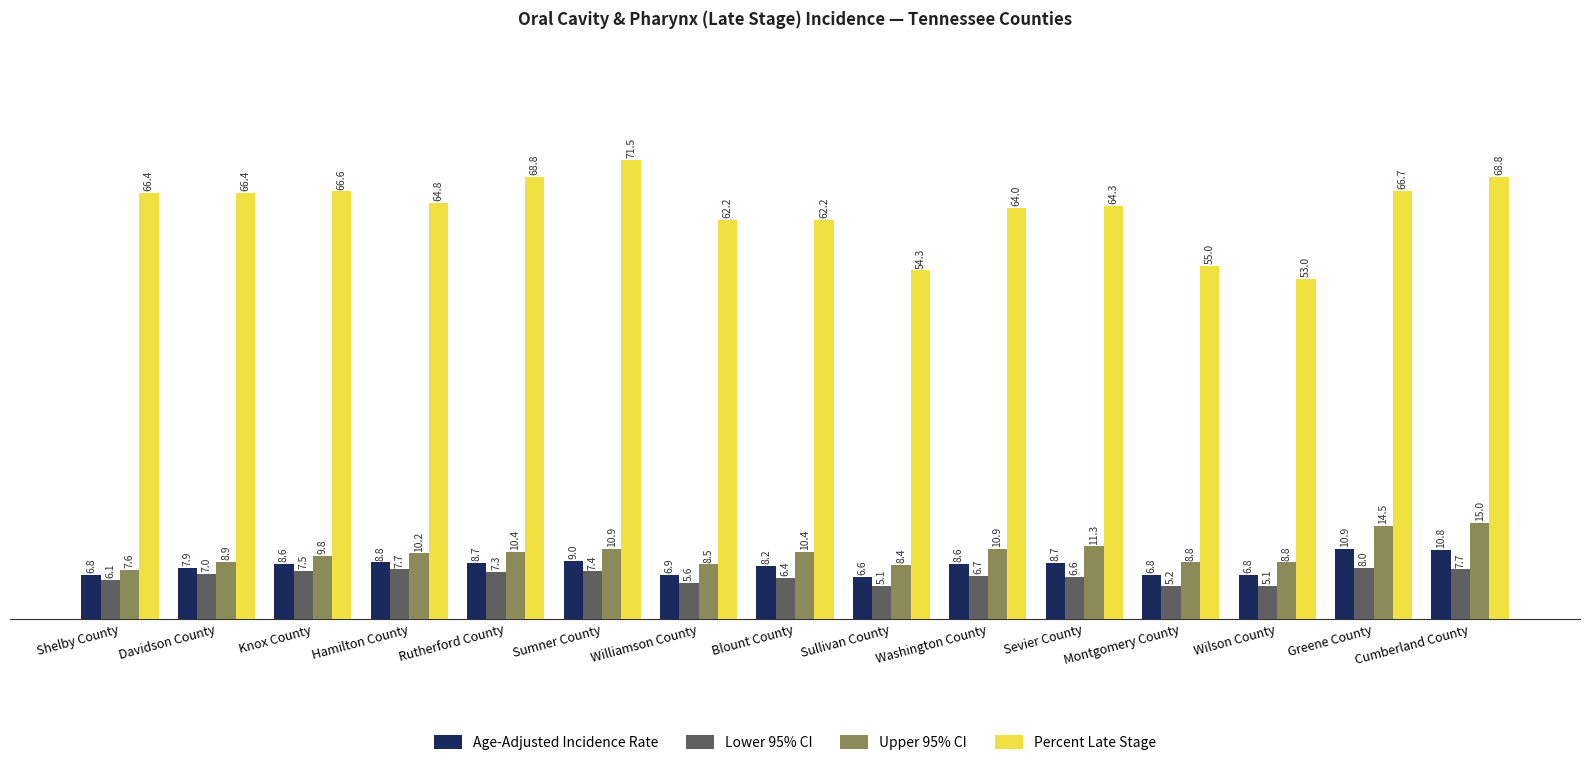

Which series changed the most between Hamilton County and Cumberland County?

Upper 95% CI